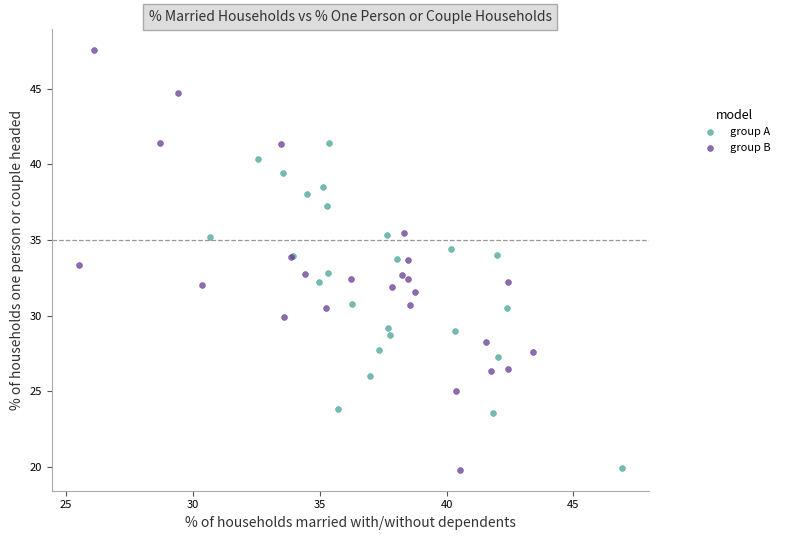

Which series has the widest spread of Y values?

group B